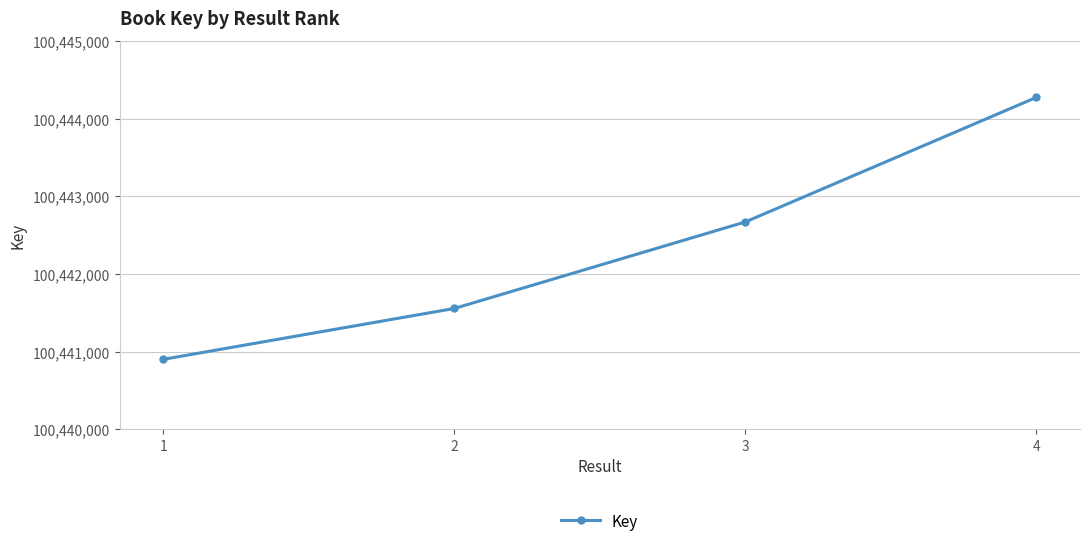

What is the difference between the values at 4 and 3?

1604